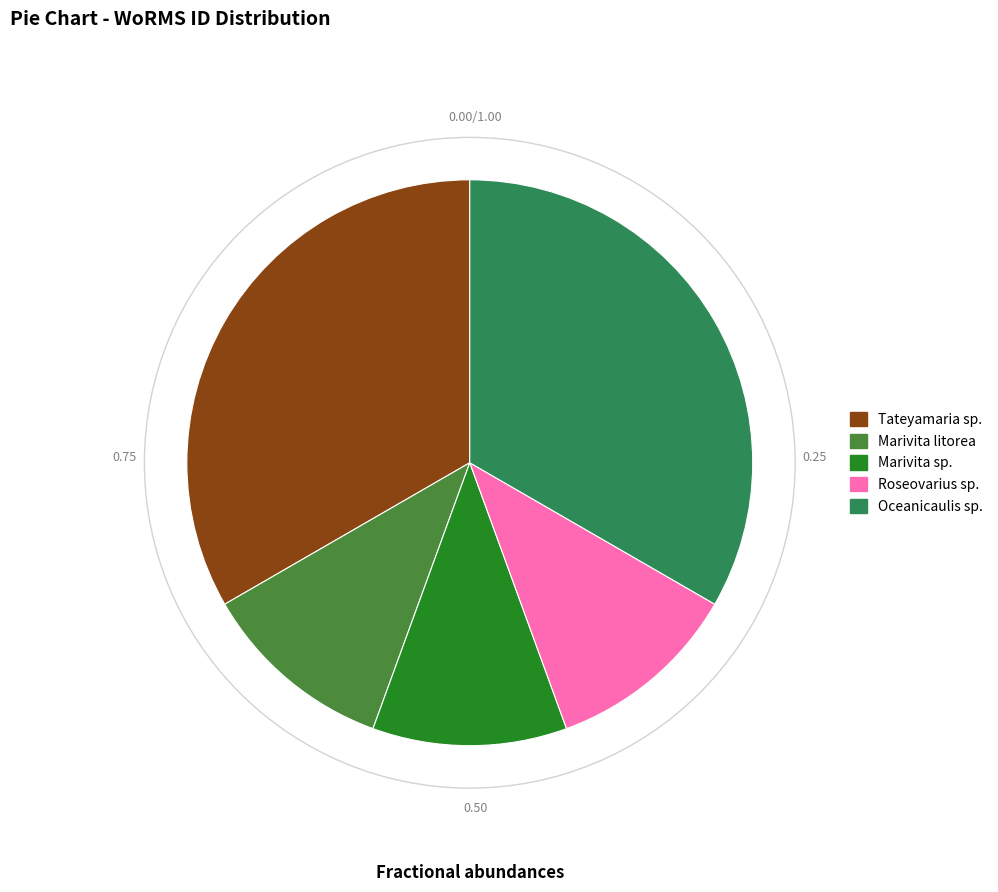

Is Tateyamaria sp. the majority of the pie?

No